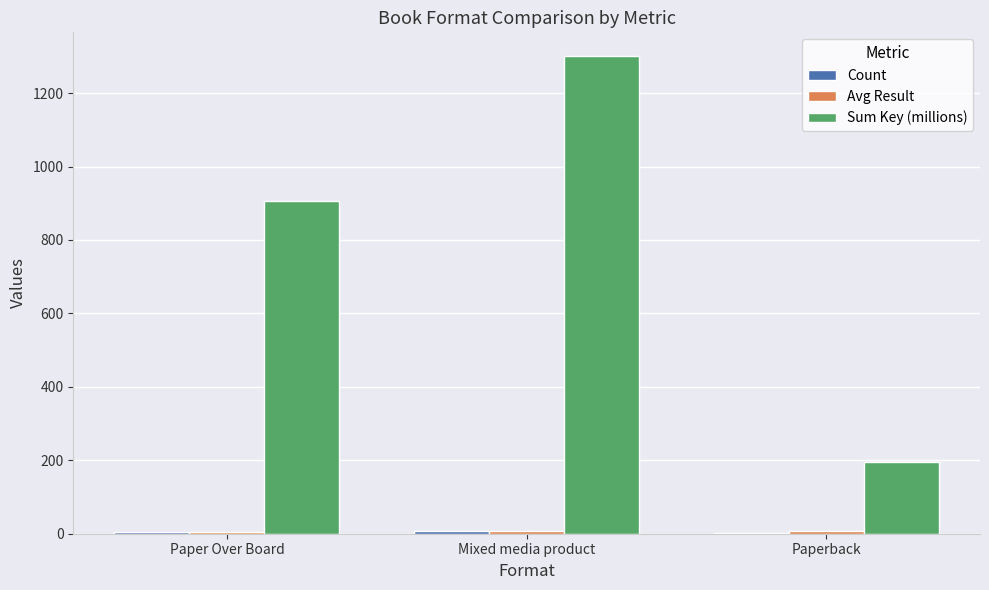

What is the difference between the Sum Key (millions) values at Paperback and Paper Over Board?

710.9